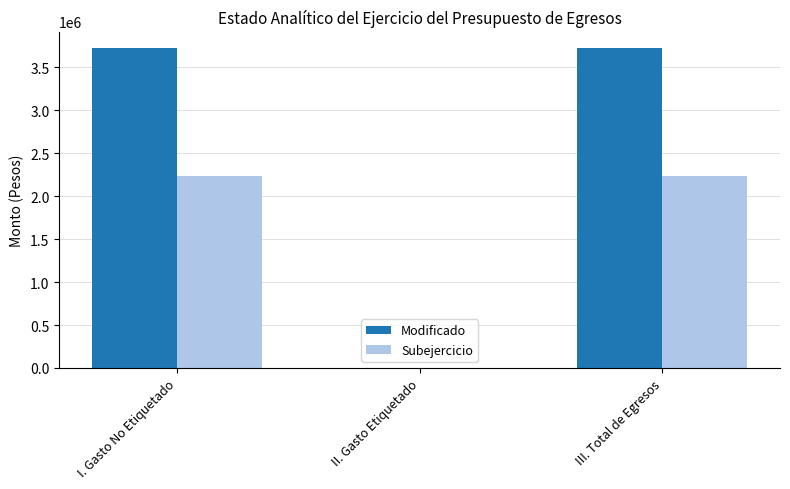

Are the bars horizontal?

No